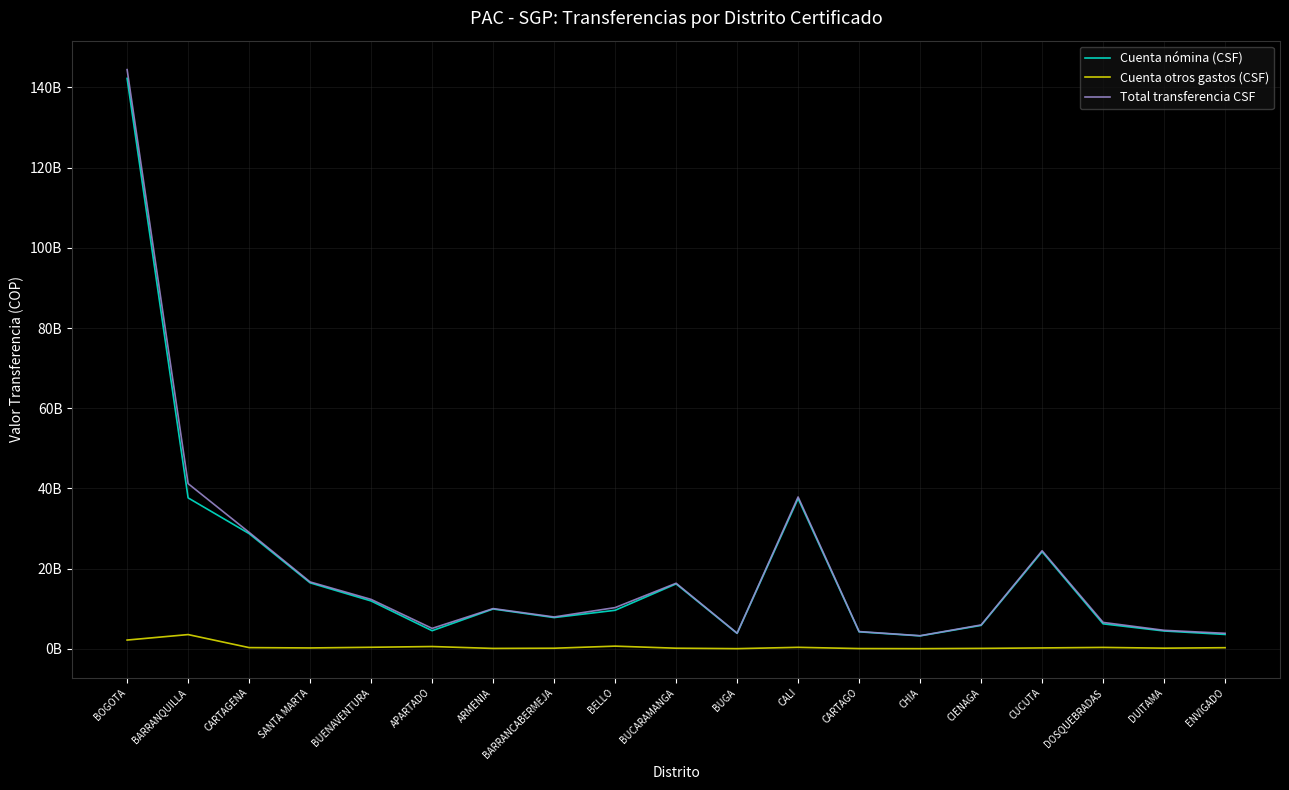

Which category has the lowest value across all series?

CHIA